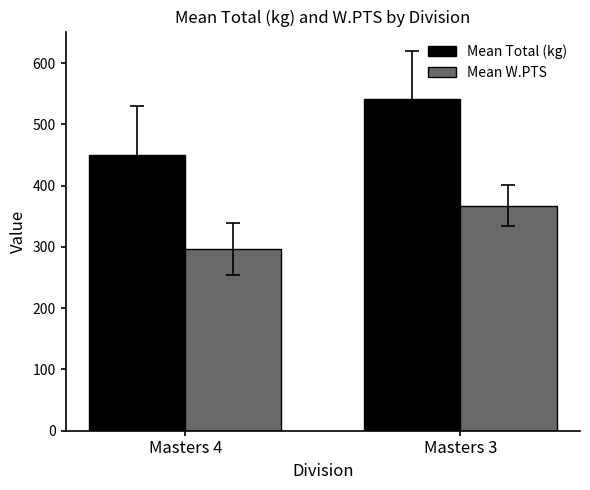

What are all the series names shown in the legend?

Mean Total (kg), Mean W.PTS